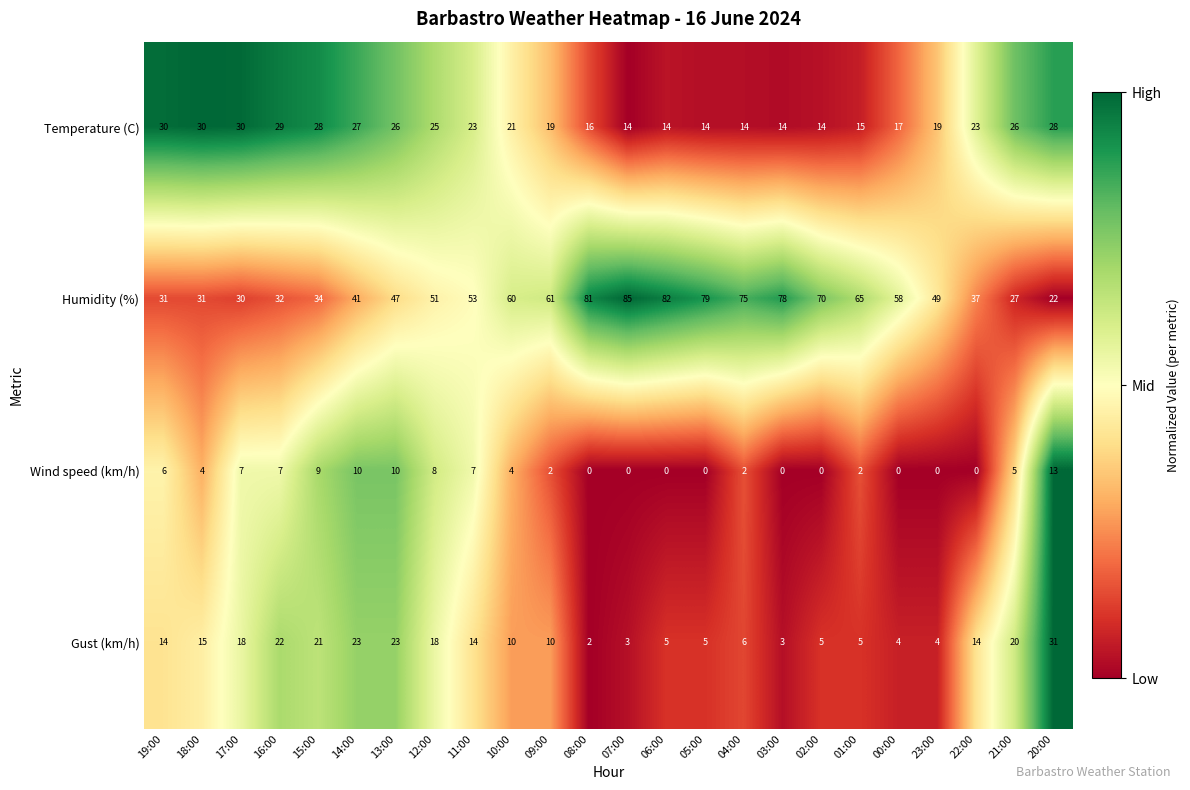

The value of Temperature (C) at 11:00 is 23. True or false?

True